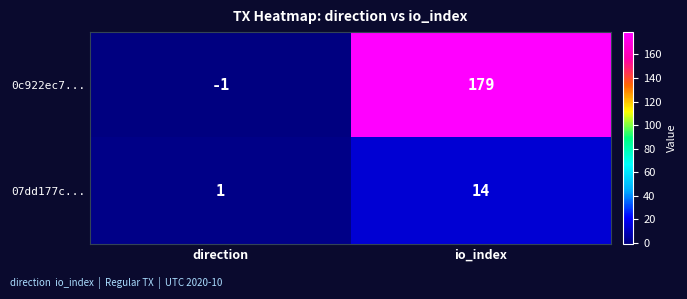

How many data points does each series have?

2